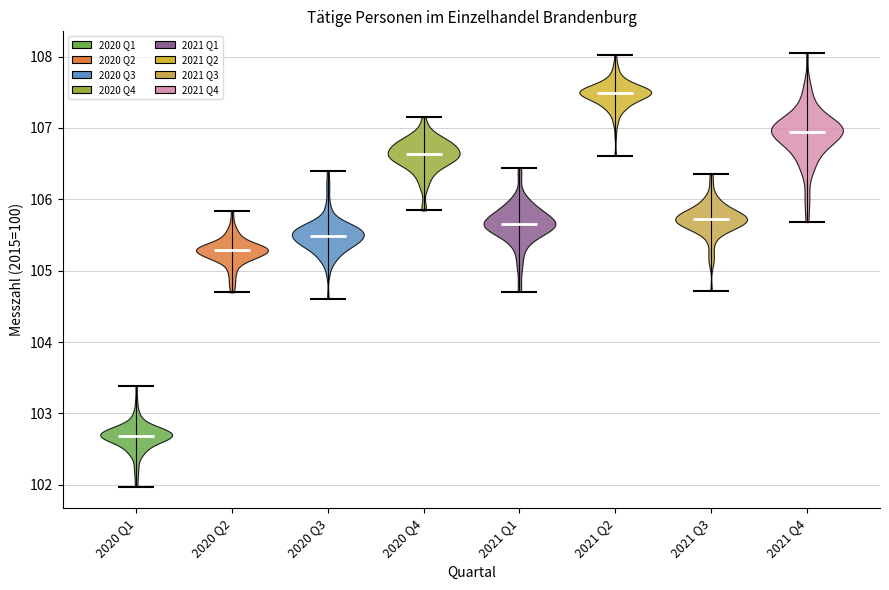

Reading left to right, read every violin against the y-axis: where its median line is, and the lowest and highest points it reaches. The values are not printed on the chart, so give them approximately, as read against the axis.

2020 Q1: median line 102.7, lowest point 102.0, highest point 103.4
2020 Q2: median line 105.3, lowest point 104.7, highest point 105.8
2020 Q3: median line 105.5, lowest point 104.6, highest point 106.4
2020 Q4: median line 106.6, lowest point 105.8, highest point 107.2
2021 Q1: median line 105.7, lowest point 104.7, highest point 106.4
2021 Q2: median line 107.5, lowest point 106.6, highest point 108.0
2021 Q3: median line 105.7, lowest point 104.7, highest point 106.3
2021 Q4: median line 107.0, lowest point 105.7, highest point 108.1